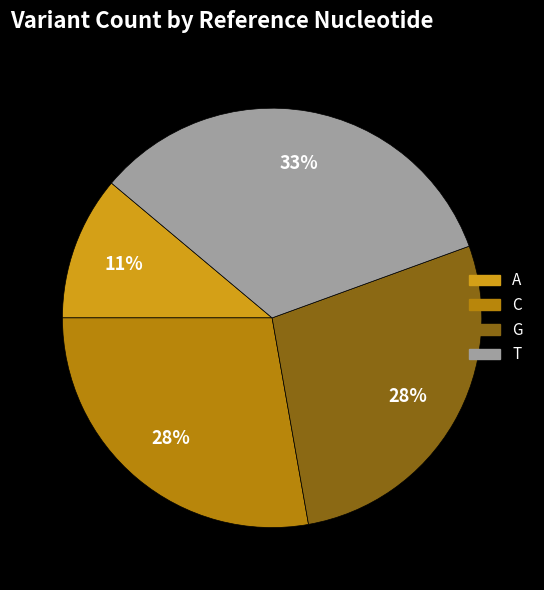

What percentage is the T slice, to the nearest percent?

33%